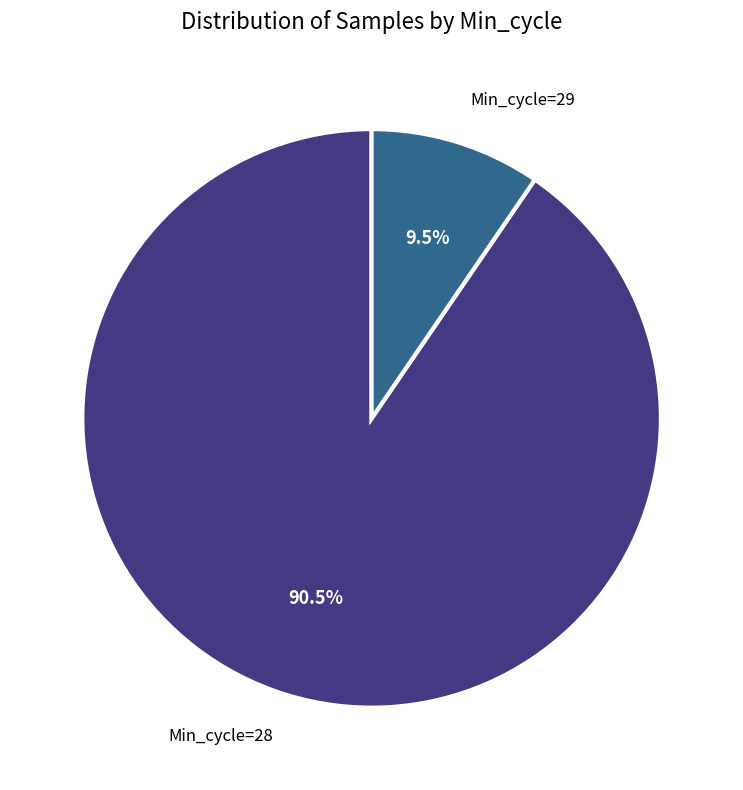

How much of the chart is everything except Min_cycle=29?

90.5%